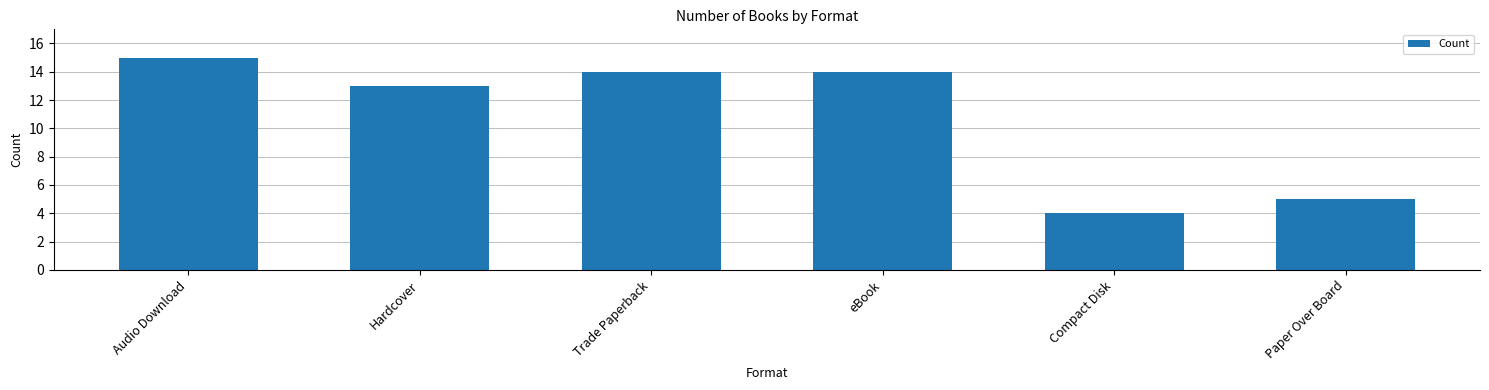

Reading left to right, what are all the values shown in this chart?

Audio Download=15	Hardcover=13	Trade Paperback=14	eBook=14	Compact Disk=4	Paper Over Board=5